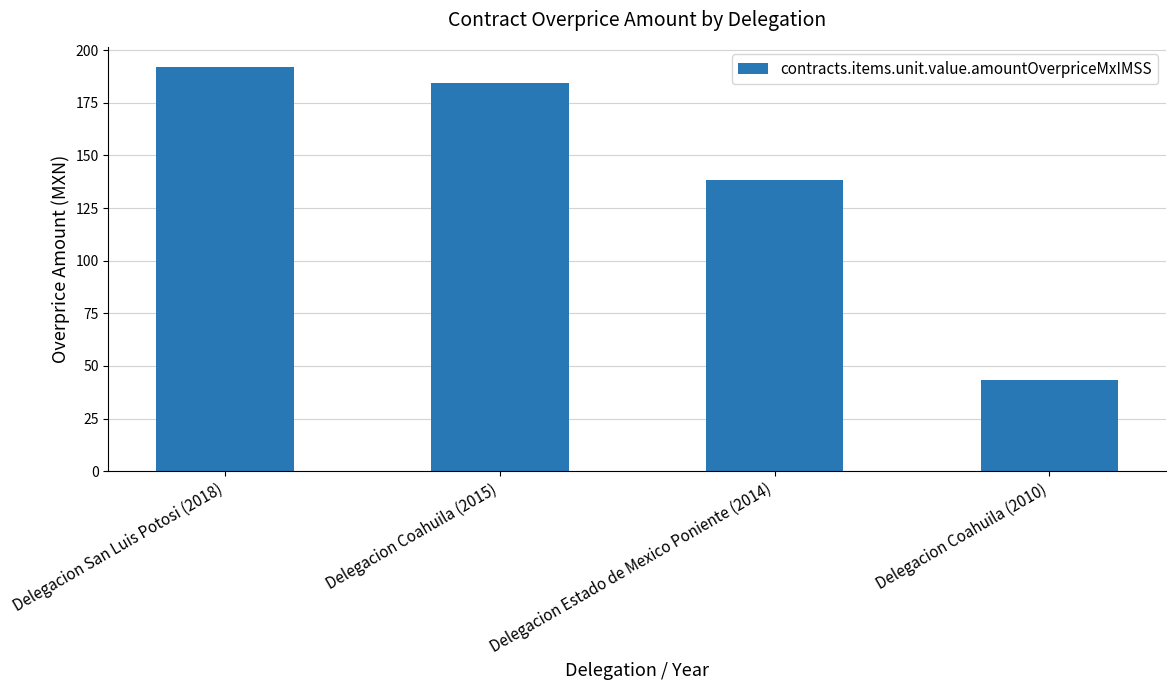

How many values are below 184?

2